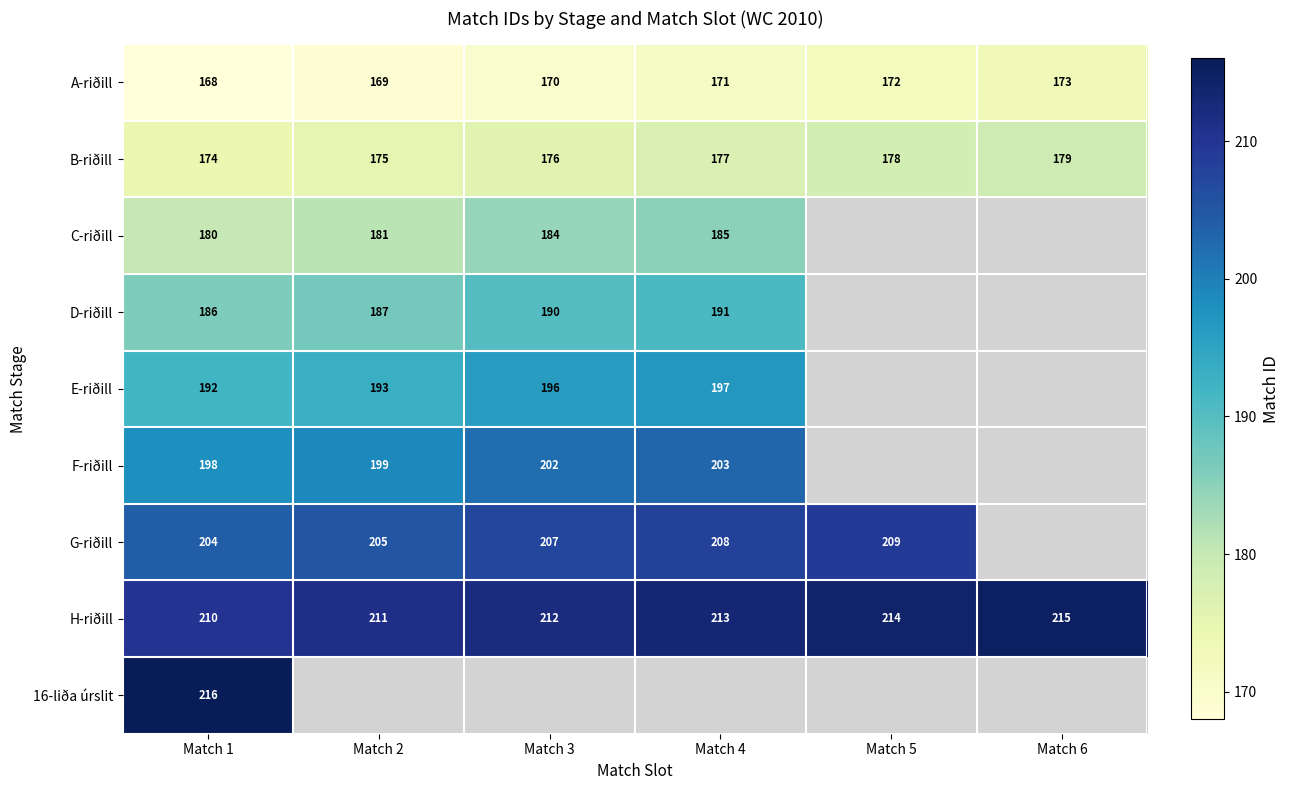

What is the total value across all series at Match 1?

1728